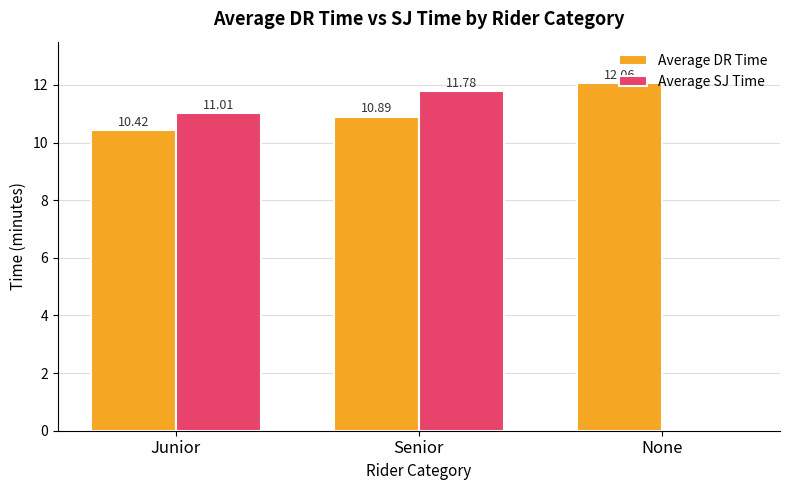

At which label does Average DR Time reach its peak?

None